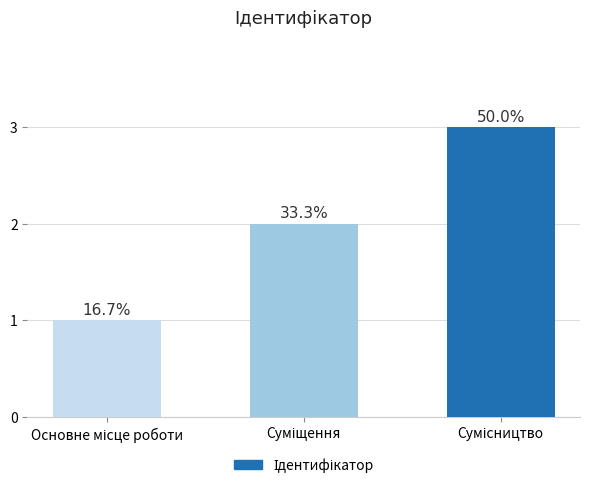

Rank the categories by value from lowest to highest.

Основне місце роботи, Суміщення, Сумісництво